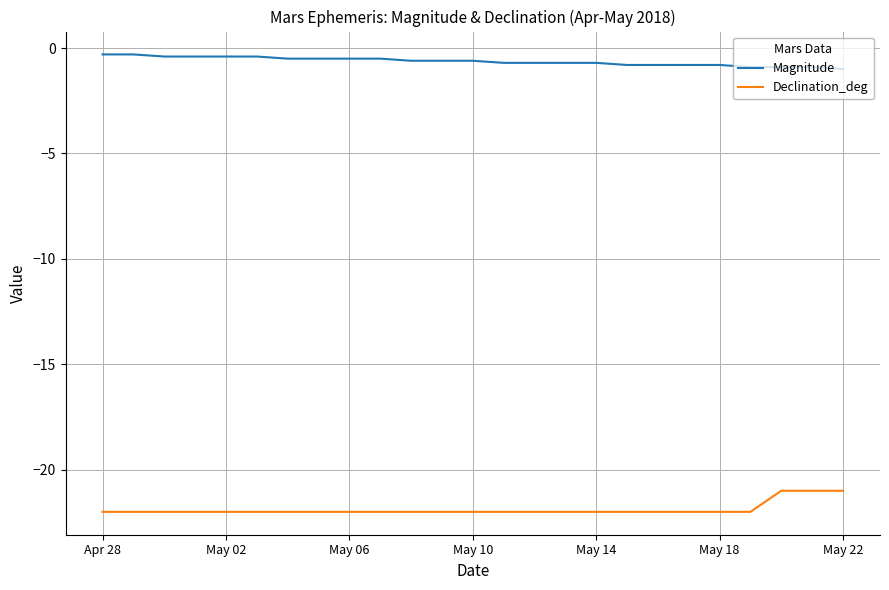

Rank the series by their average value, from lowest to highest.

Declination_deg, Magnitude